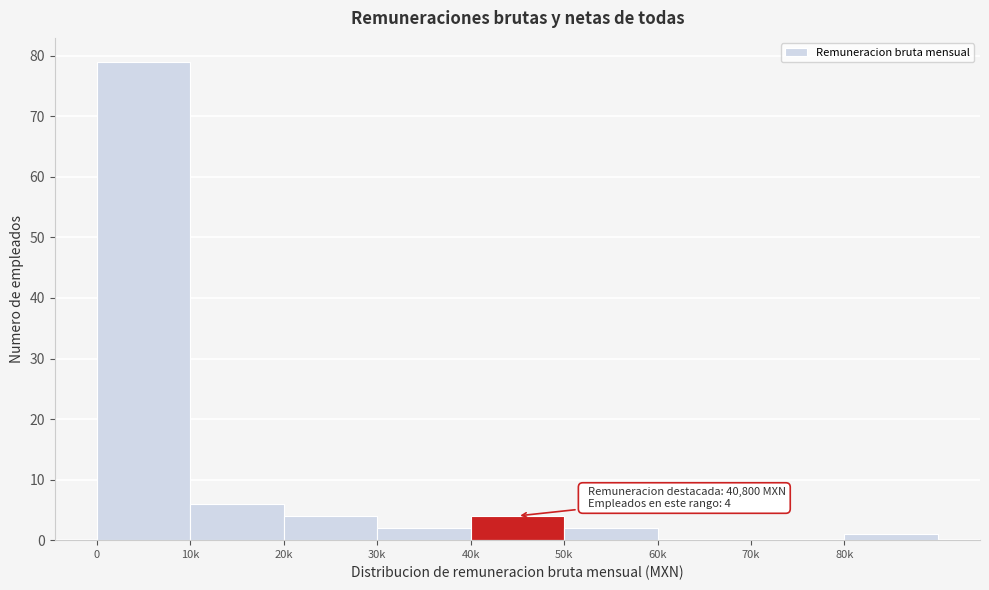

Reading right to left, transcribe all the data shown in this chart.

80k=1	70k=0	60k=0	50k=2	40k=4	30k=2	20k=4	10k=6	0=79